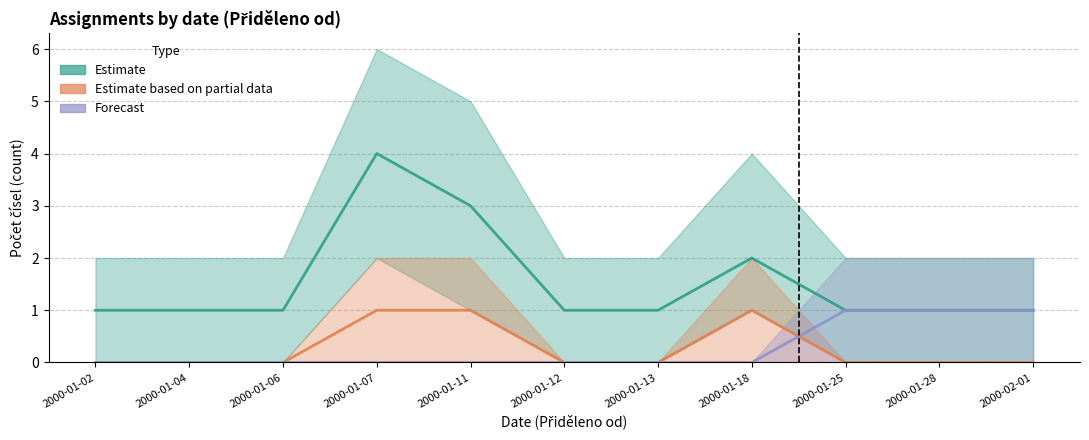

True or false: Počet čísel (Estimate) and Počet čísel (Forecast) cross at least once.

False